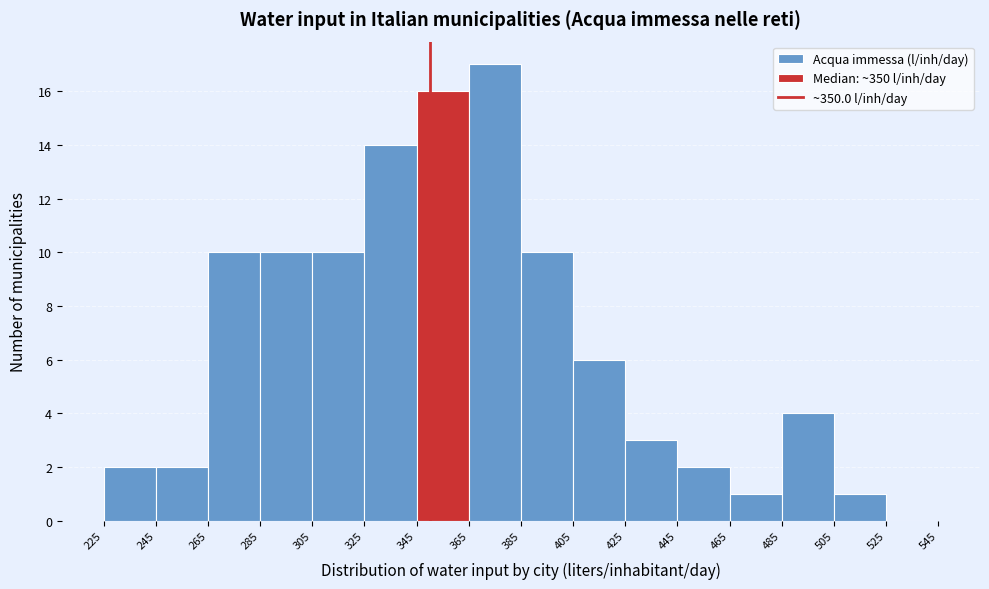

Reading left to right, transcribe this chart: for each bar, give the range it covers on the x-axis and its height. The values are not printed on the chart, so give them approximately, as read against the axis.

225 to 245: 2
245 to 265: 2
265 to 285: 10
285 to 305: 10
305 to 325: 10
325 to 345: 14
345 to 365: 16
365 to 385: 17
385 to 405: 10
405 to 425: 6
425 to 445: 3
445 to 465: 2
465 to 485: 1
485 to 505: 4
505 to 525: 1
525 to 545: 0